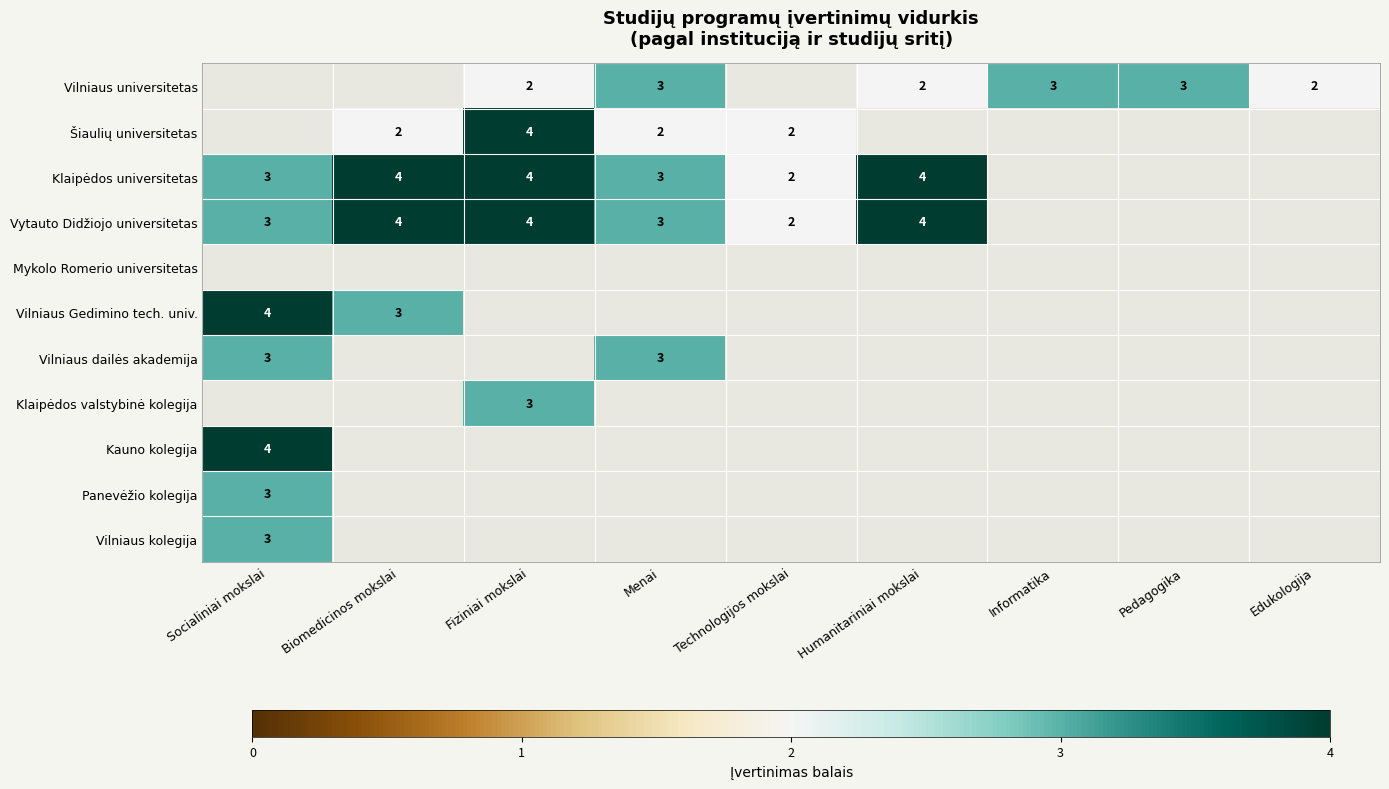

What is the minimum value shown in the chart?

2.0